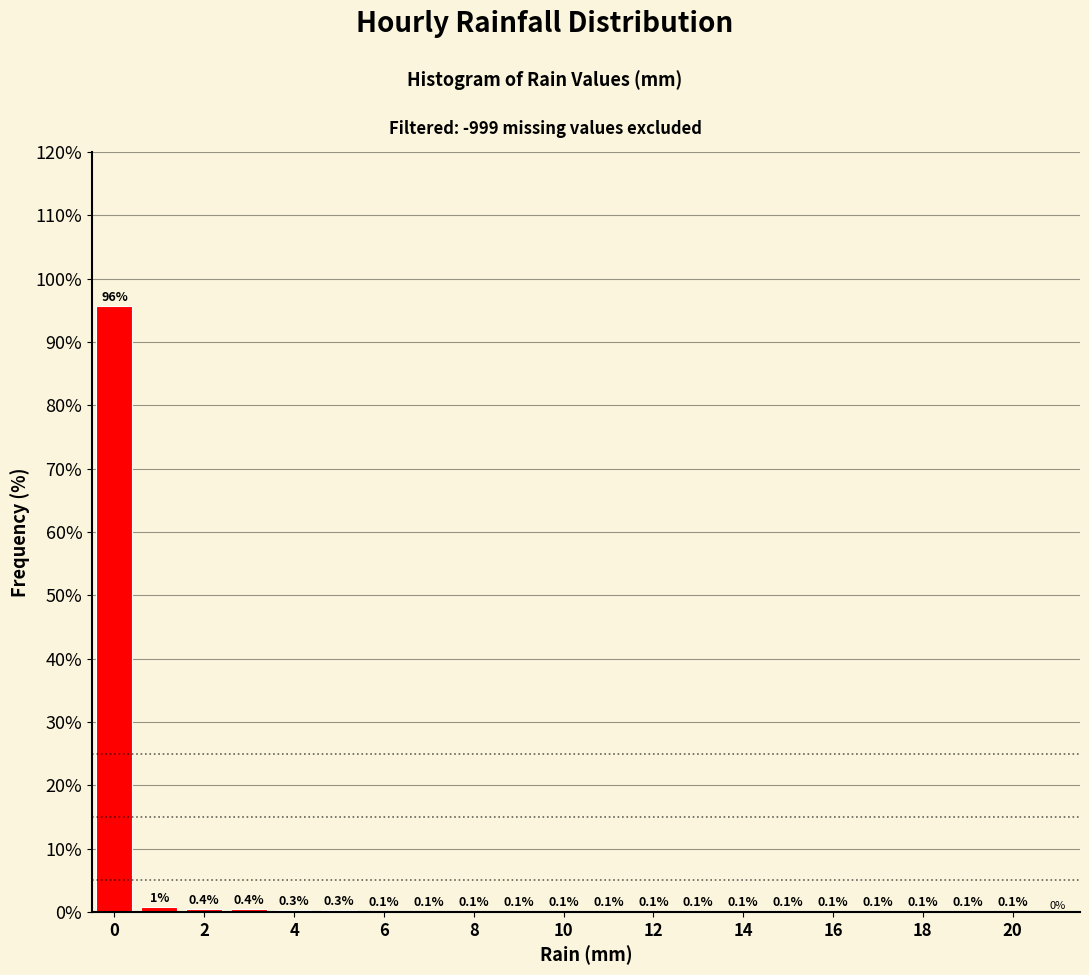

Which range on the x-axis has the tallest bar?

-0.5 to 0.5